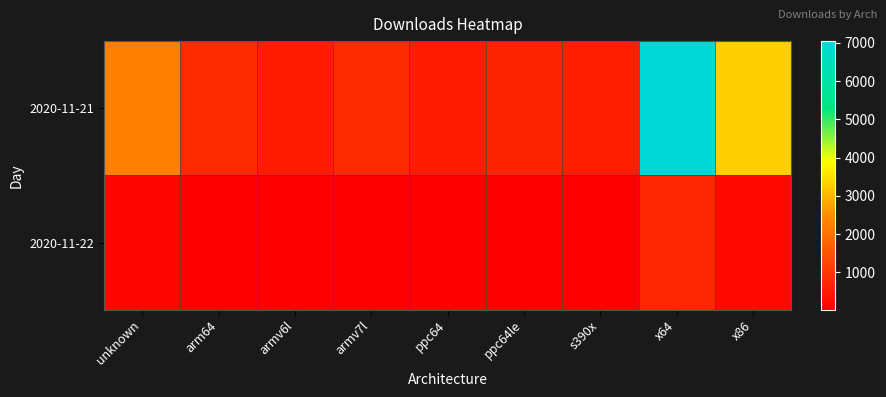

At which category does the chart reach its peak across all series?

x64